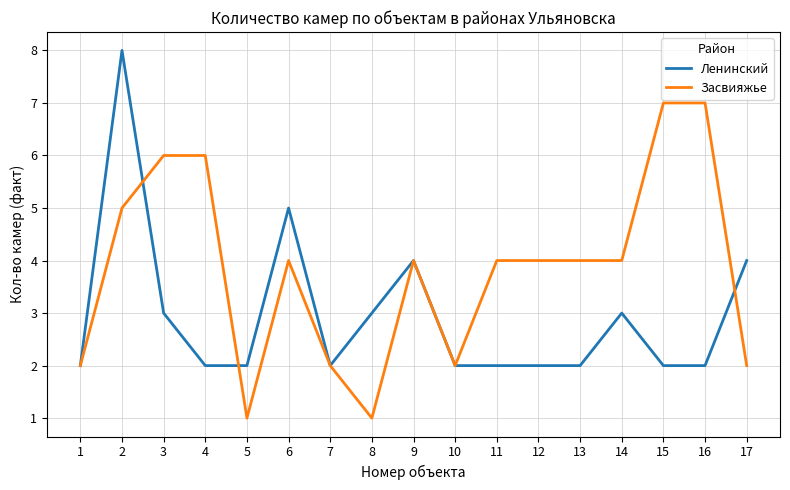

How many Ленинский values are between 2 and 3?

13